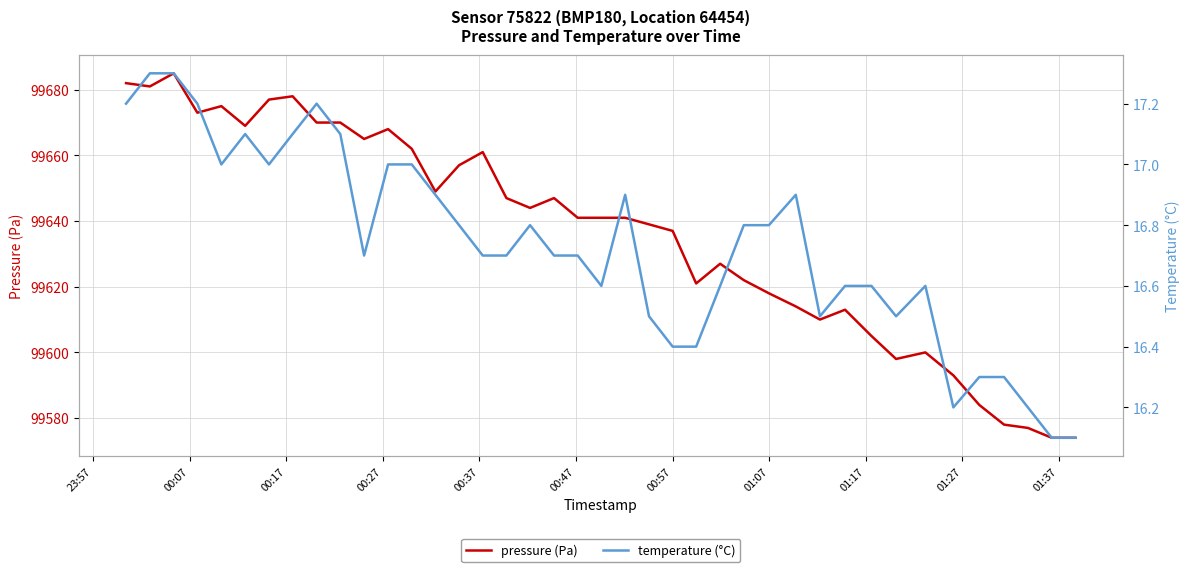

What is the lowest value of the pressure series?

99574.0